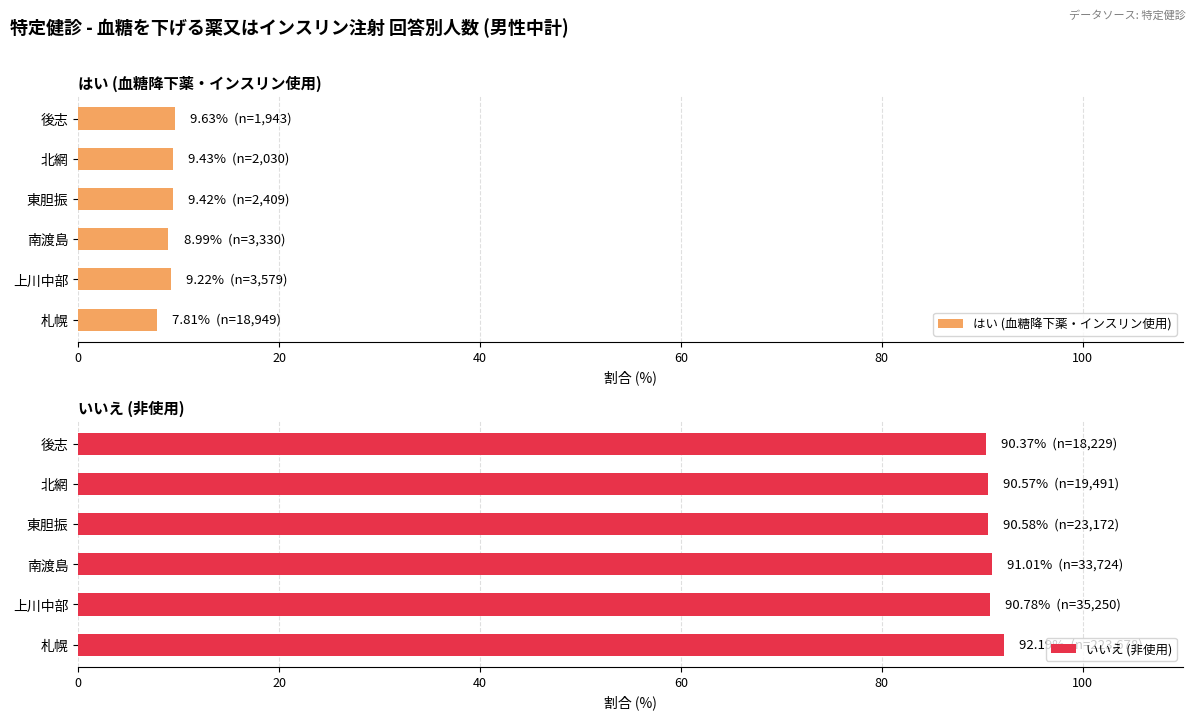

Reading right to left, what are all the values shown in this chart?

はい (血糖降下薬・インスリン使用): 9.6	9.4	9.4	9.0	9.2	7.8
いいえ (非使用): 90.4	90.6	90.6	91.0	90.8	92.2